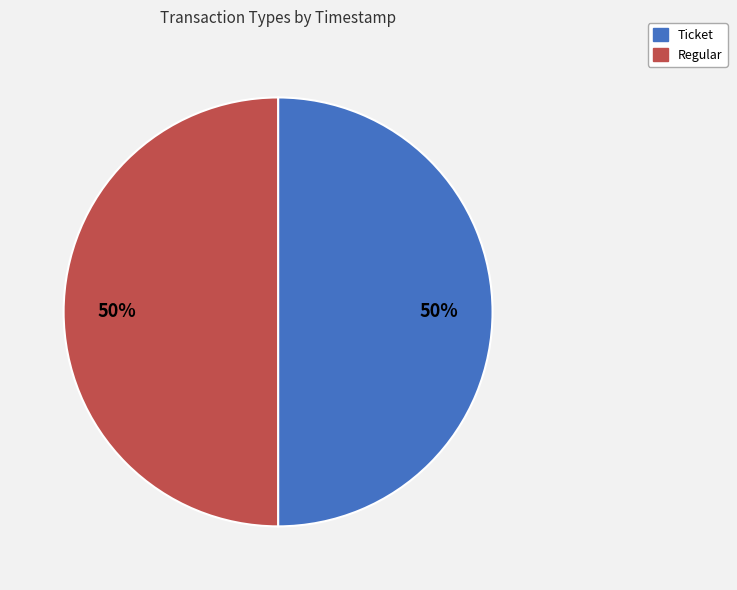

True or false: Ticket accounts for 60% of the total.

False